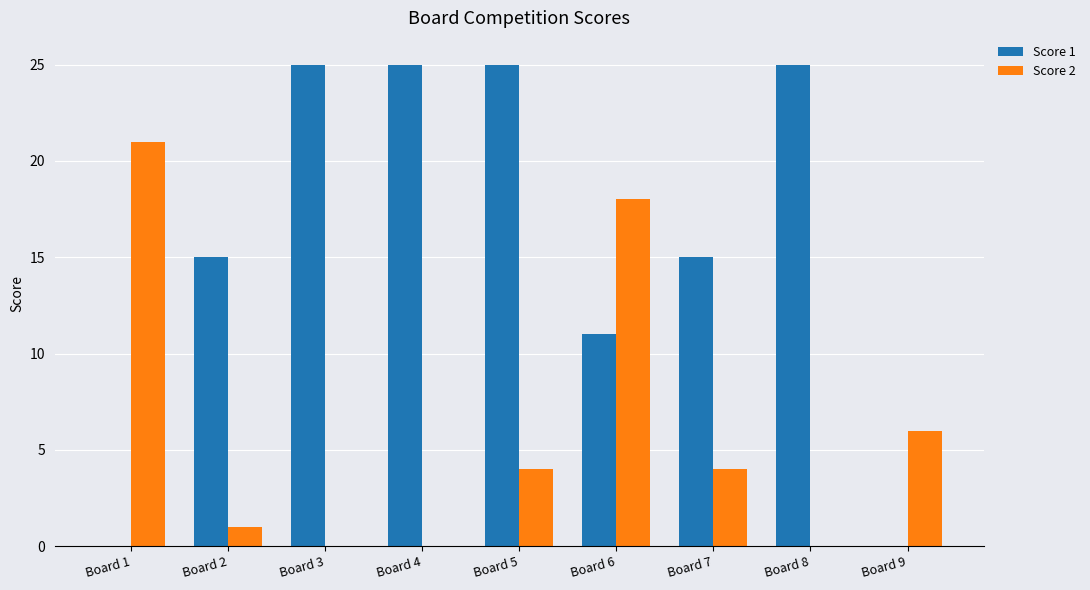

At which label is Score 2 closest to 10?

Board 9